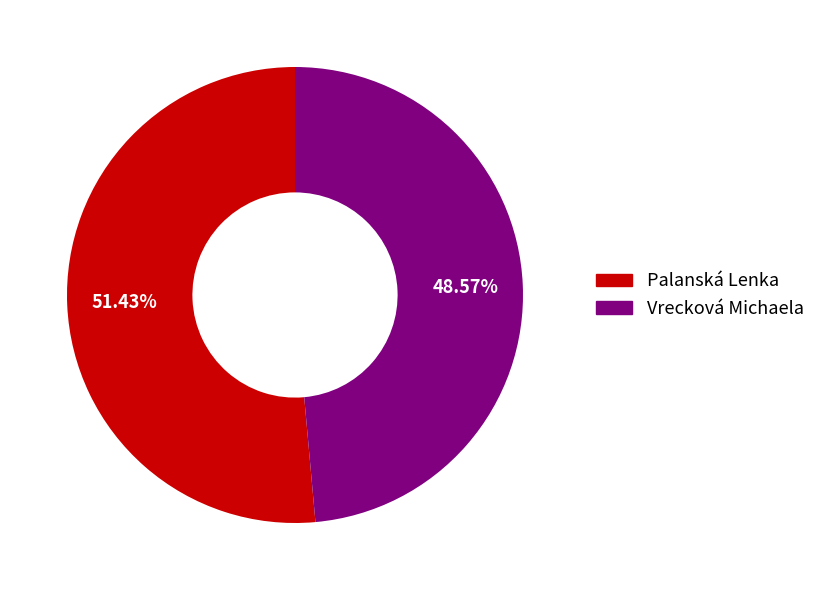

To the nearest percent, what portion does Palanská Lenka represent?

51%